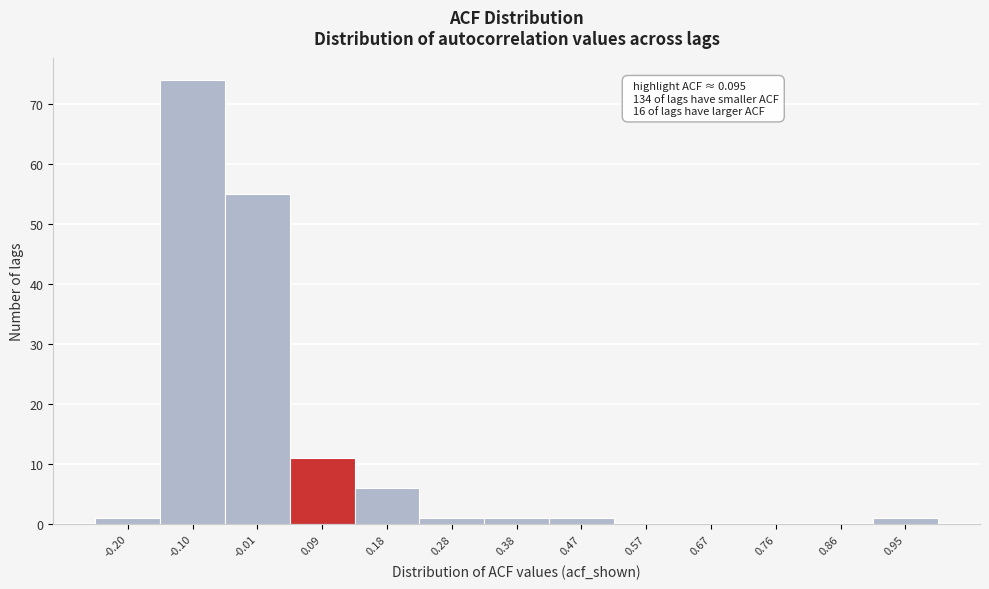

Reading right to left, transcribe all the data shown in this chart.

0.95=1	0.86=0	0.76=0	0.67=0	0.57=0	0.47=1	0.38=1	0.28=1	0.18=6	0.09=11	-0.01=55	-0.10=74	-0.20=1